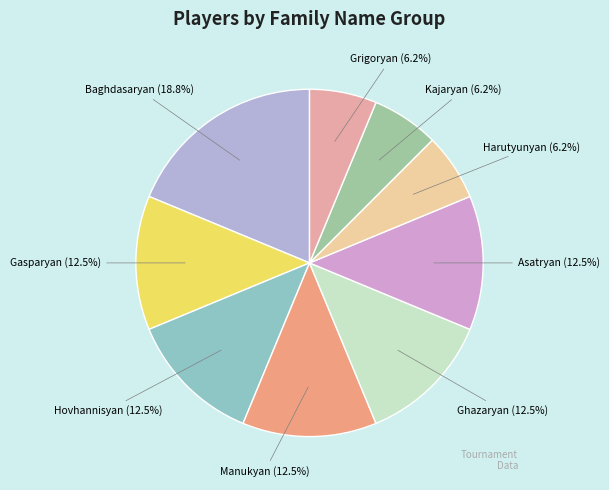

Count the number of slices in the pie.

9